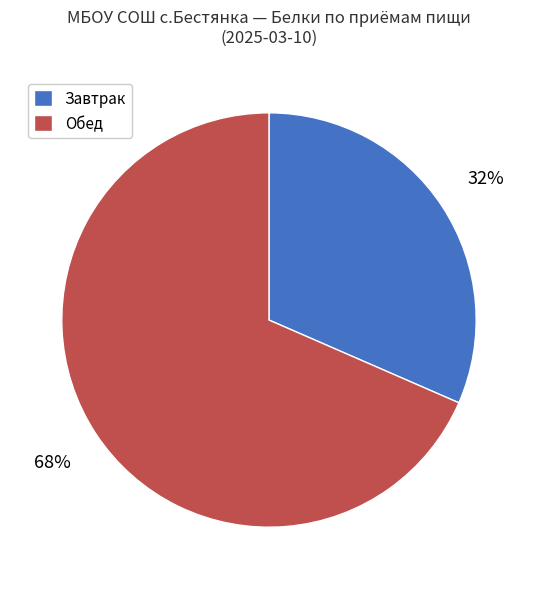

Is it true that Обед is 63% of the pie?

False